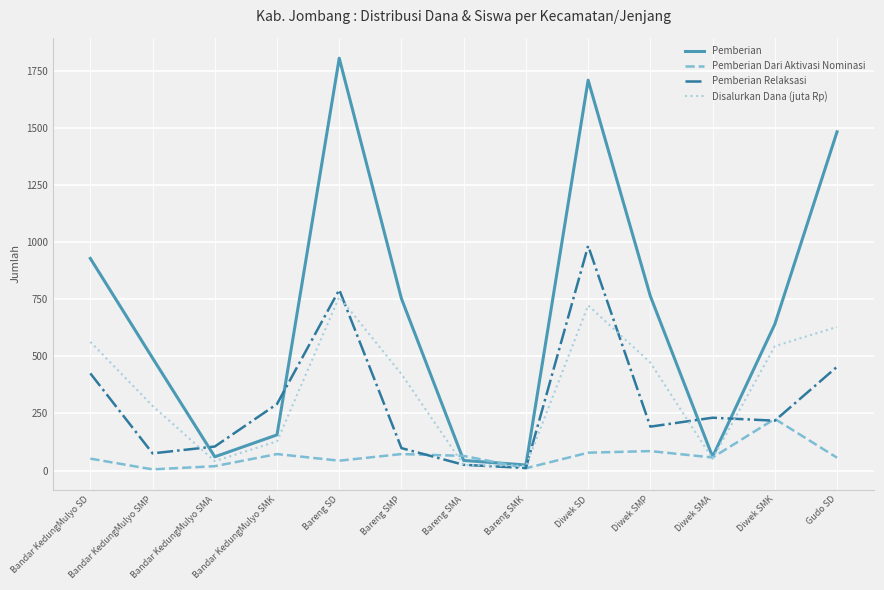

What is the minimum value for Pemberian Dari Aktivasi Nominasi?

5.0